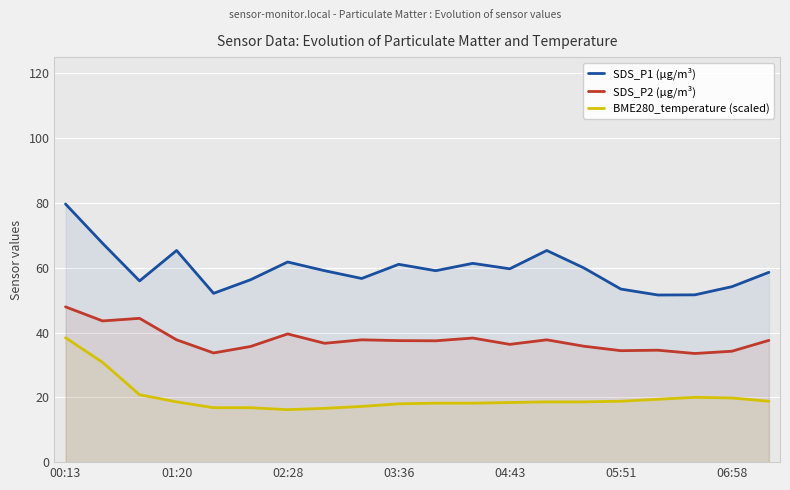

What is the highest value of the BME280_temperature (scaled) series?

38.4